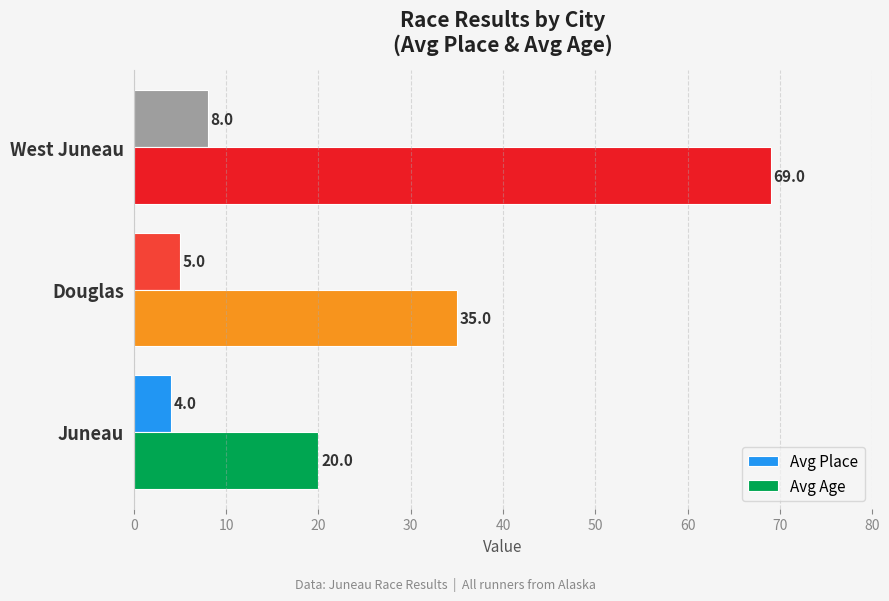

Rank the series by their maximum value, from lowest to highest.

Avg Place, Avg Age